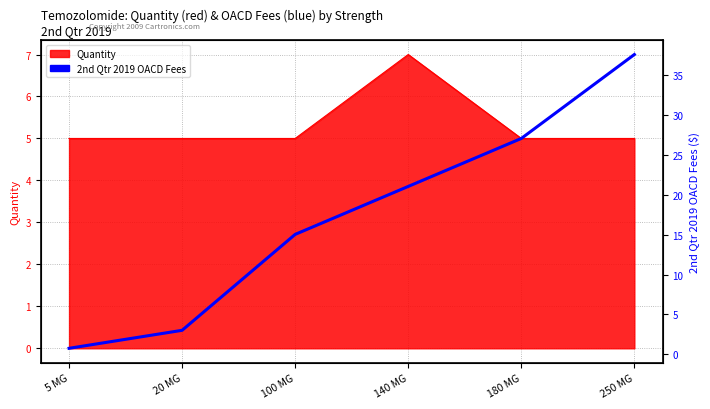

How many lines are shown in the chart?

1